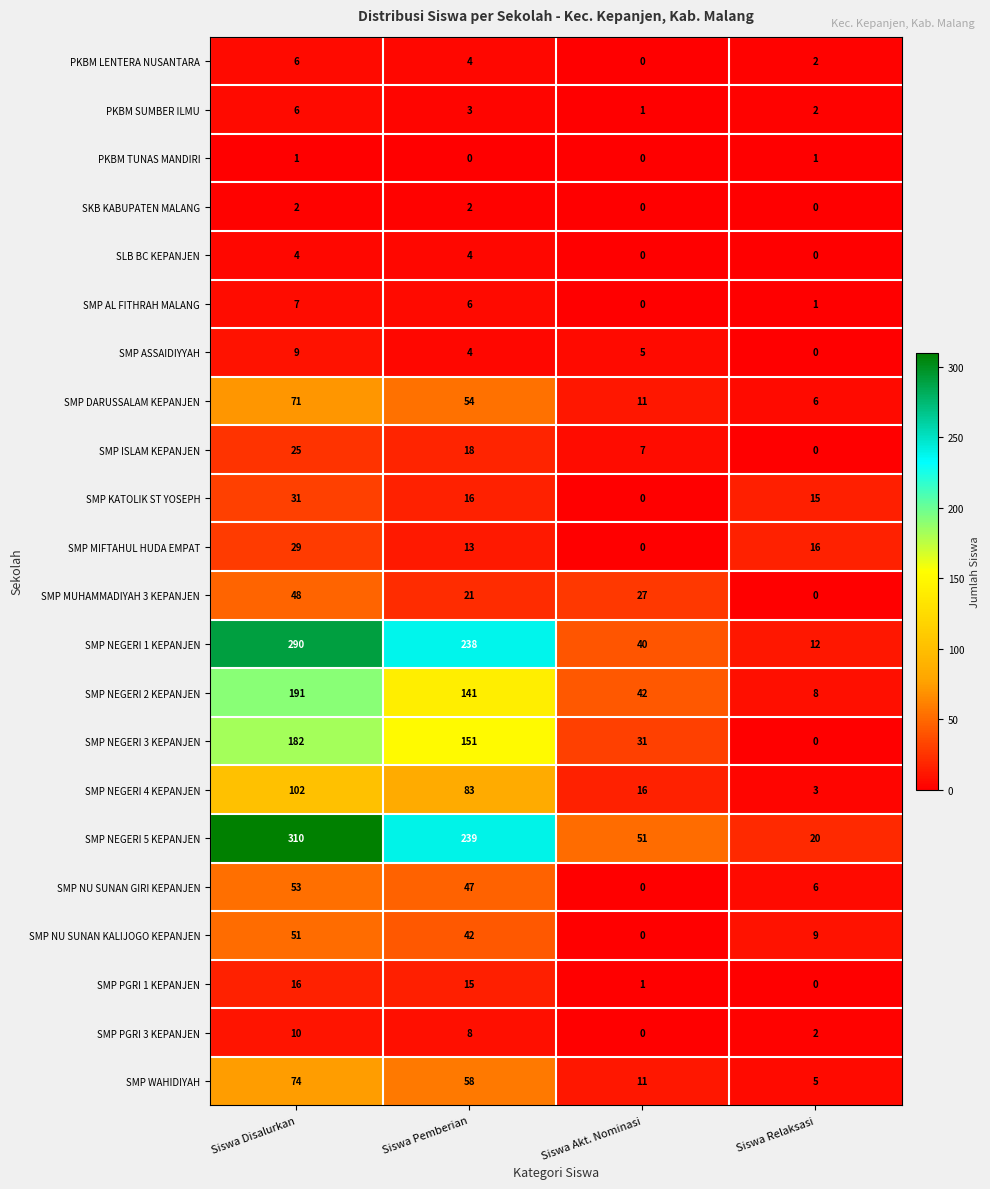

What is the sum of all SMP NEGERI 3 KEPANJEN values?

364